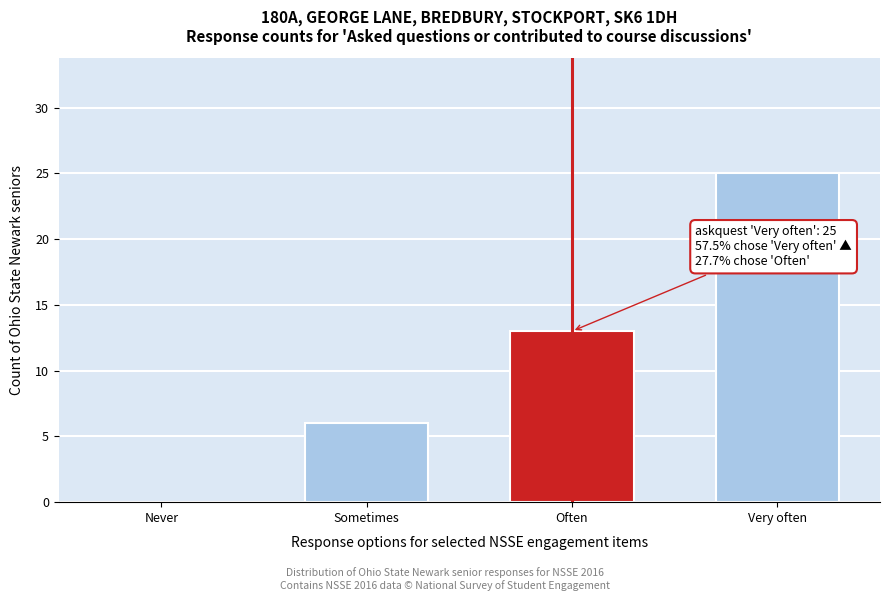

Reading right to left, what are all the values shown in this chart?

Very often=25	Often=13	Sometimes=6	Never=0